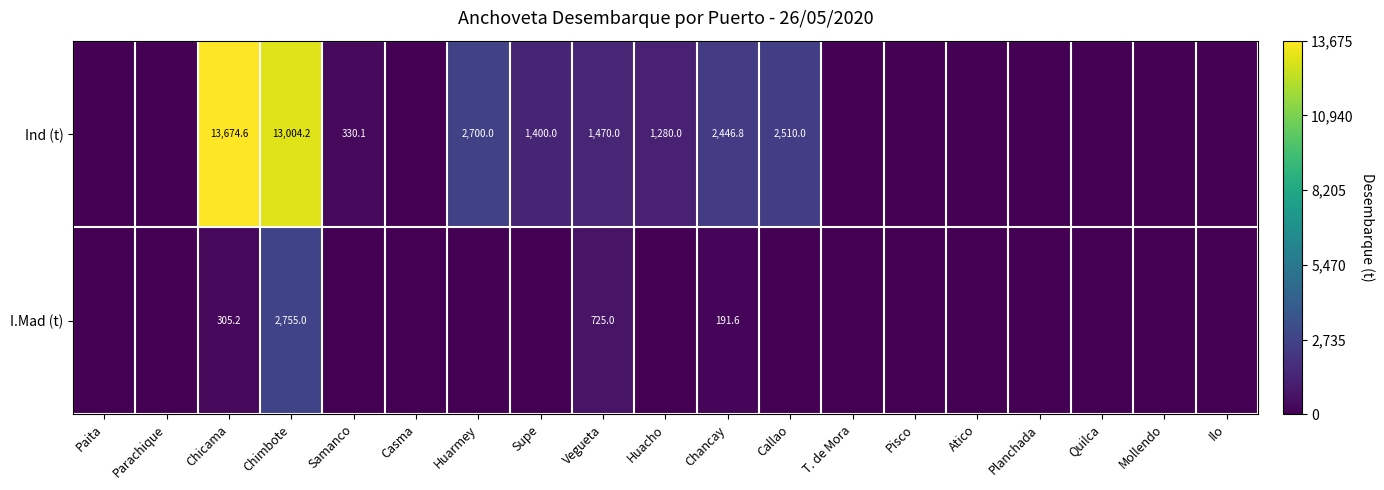

How many series are shown in this chart?

2